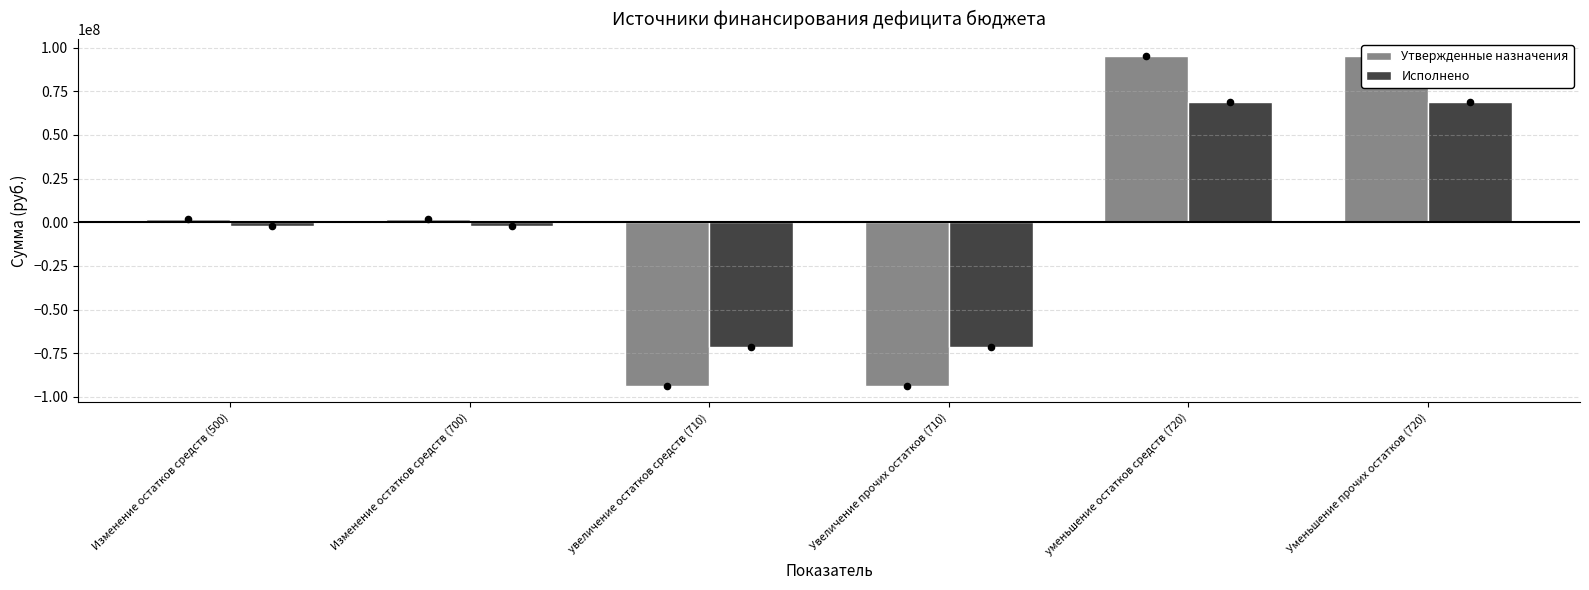

At how many categories does at least one series exceed 76176424?

2